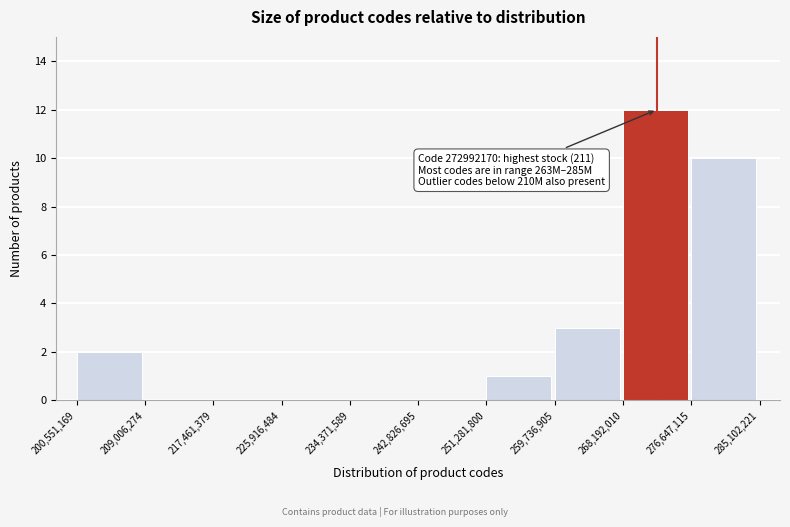

Which range on the x-axis has the tallest bar?

268,192,010 to 276,647,115